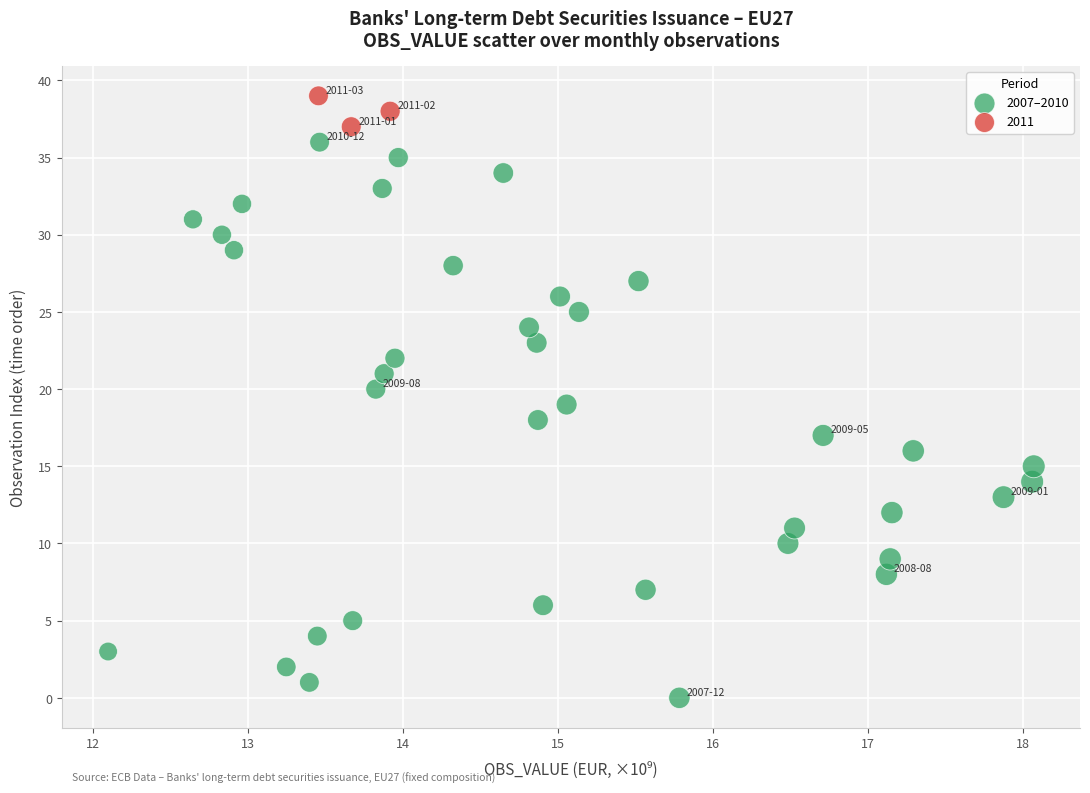

Which series contains the lowest Y value?

2007–2010